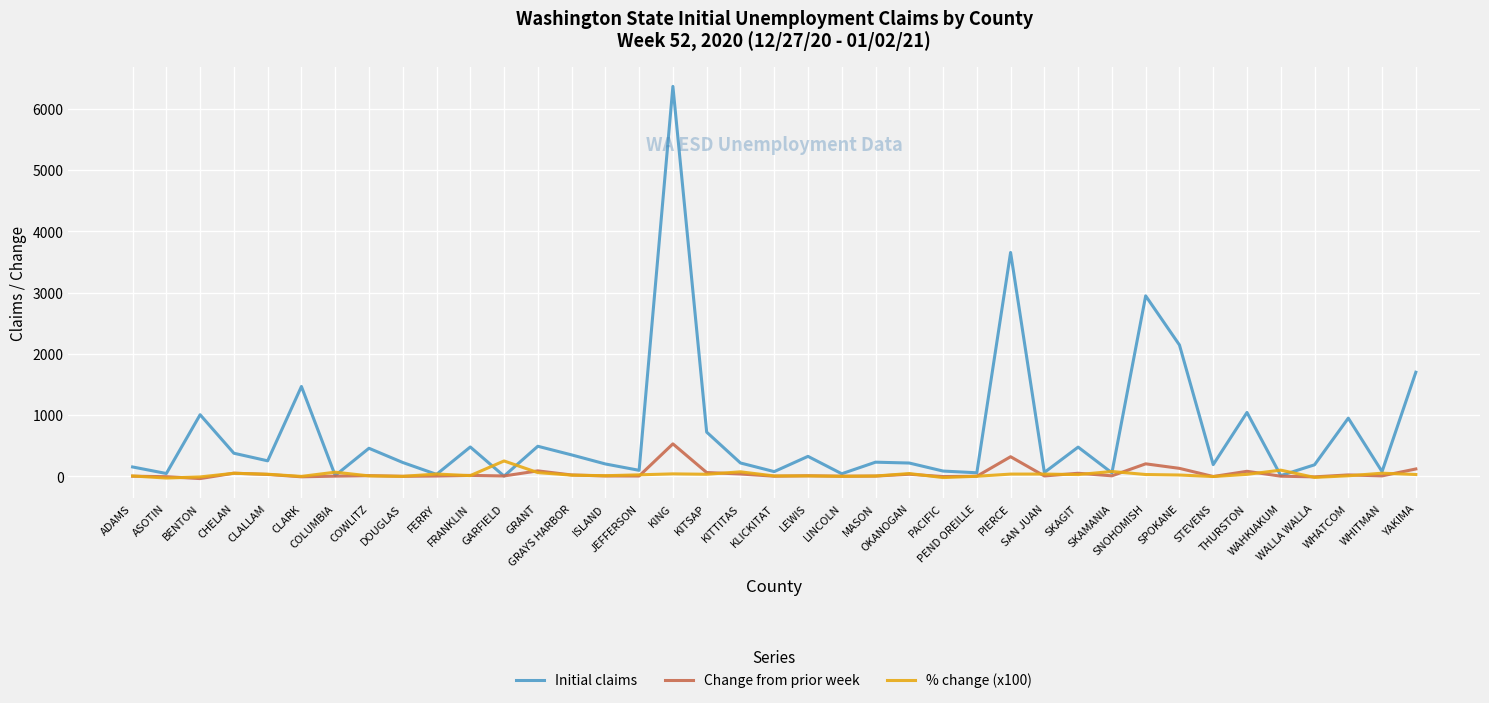

Which series has the widest spread of values?

Initial claims